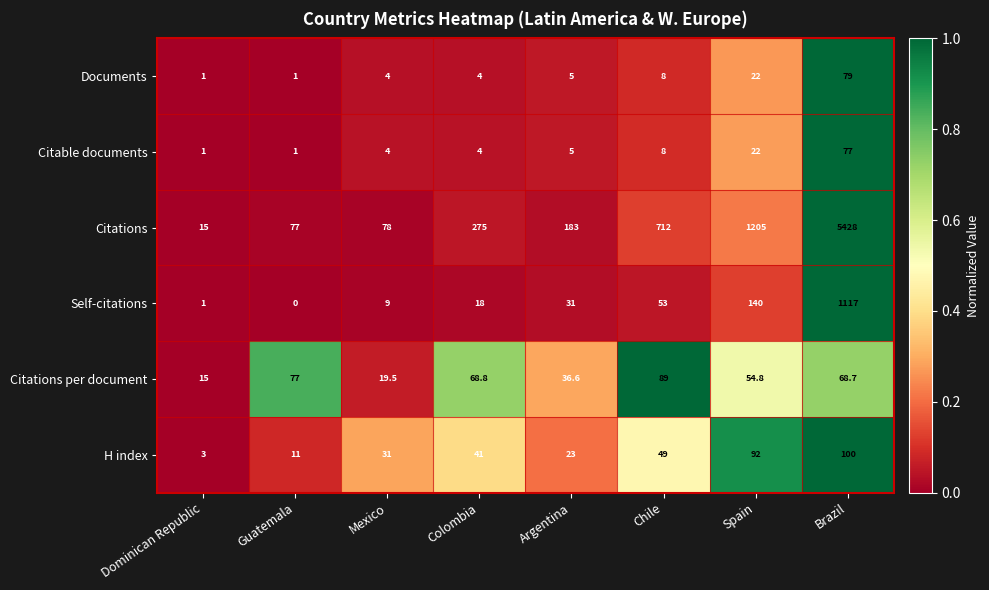

Which category has the lowest value across all series?

Guatemala